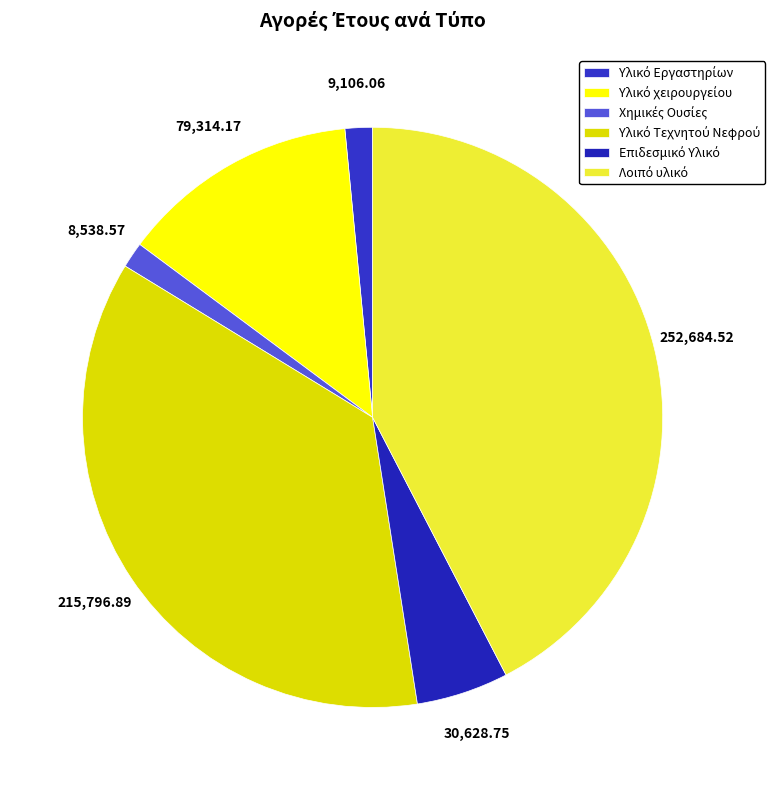

What is the change in value from Υλικό Τεχνητού Νεφρού to Επιδεσμικό Υλικό?

-185168.1